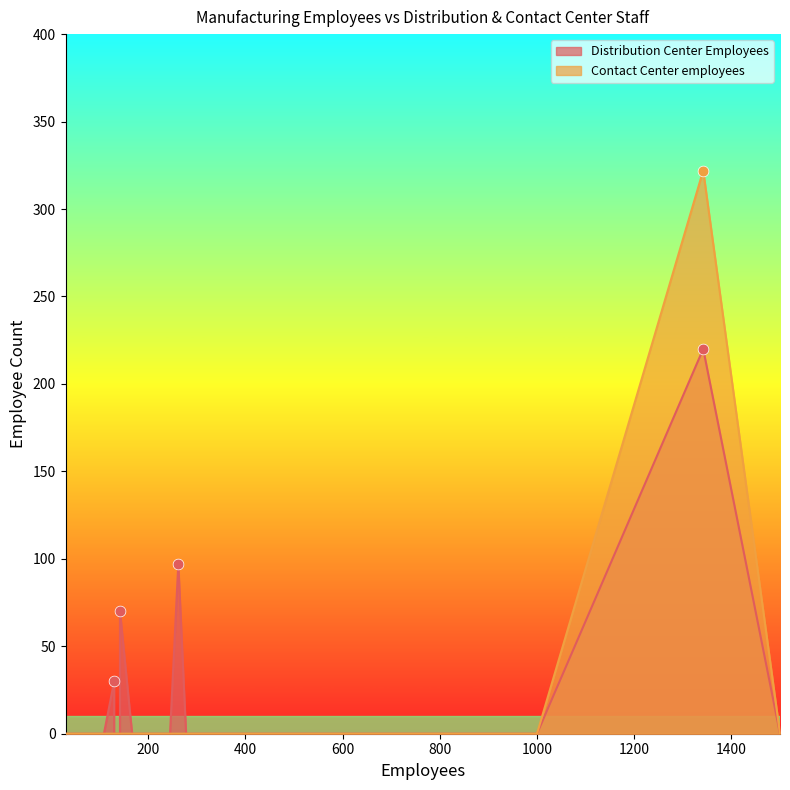

Is the value of Contact Center employees at 60 greater than the value of Distribution Center Employees at 130?

No